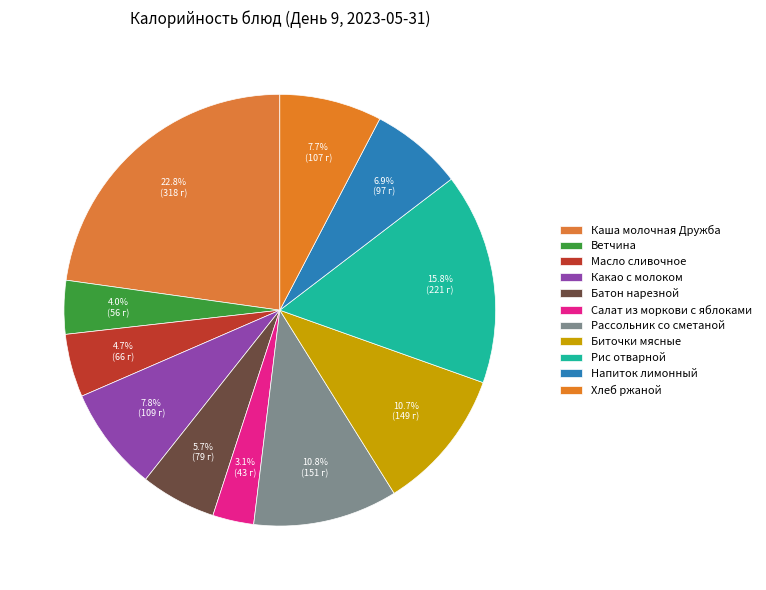

The Биточки мясные slice represents 11% of the pie. True or false?

True